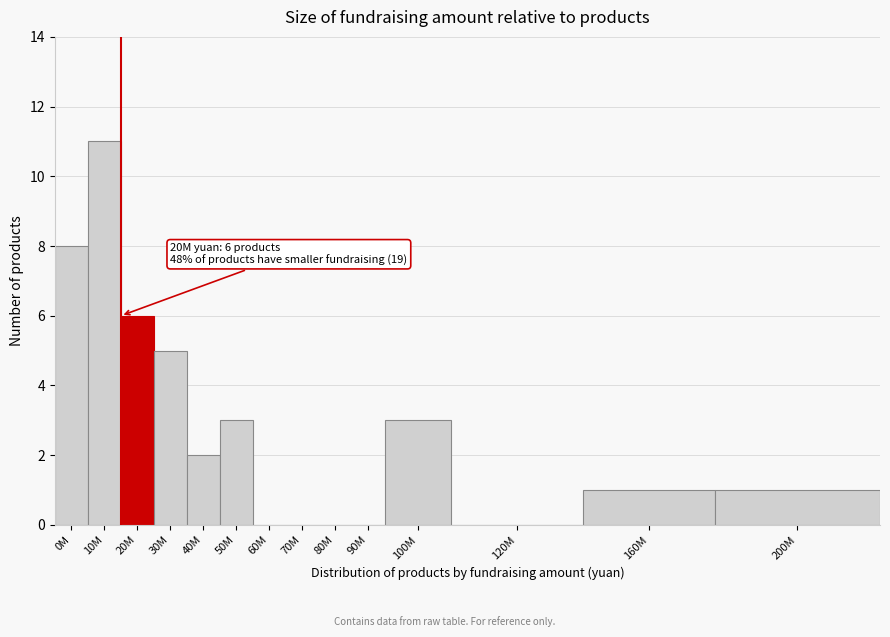

Reading left to right, list all the values displayed in this chart.

0M=8	10M=11	20M=6	30M=5	40M=2	50M=3	60M=0	70M=0	80M=0	90M=0	100M=3	120M=0	160M=1	200M=1